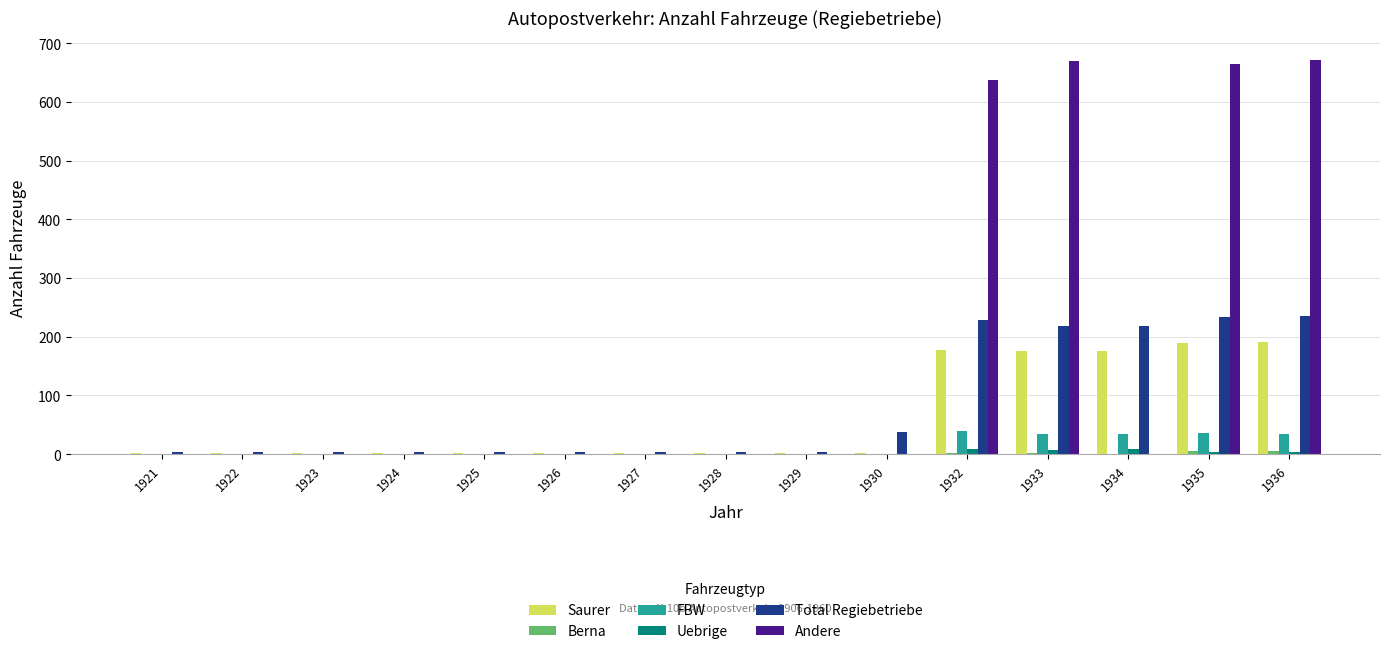

True or false: Saurer has a value of 2 at 1927.

True